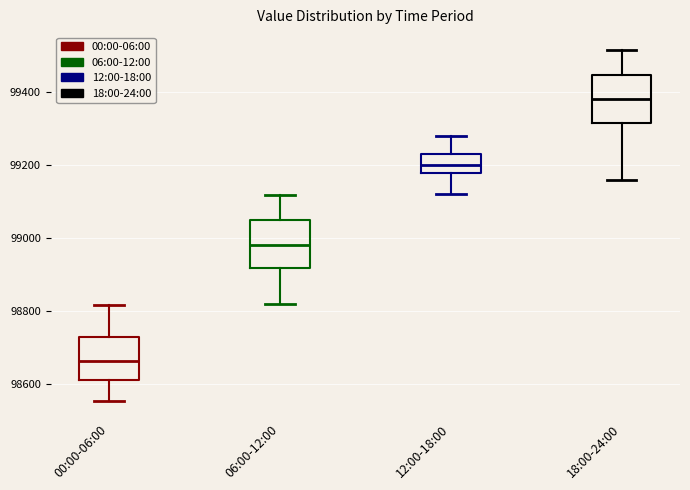

Reading left to right, read every box against the y-axis: the position of its median line, the range the box covers, and the ends of its whiskers. The values are not printed on the chart, so give them approximately, as read against the axis.

00:00-06:00: median 98660, box 98620 to 98720, whiskers 98560 to 98820
06:00-12:00: median 98980, box 98920 to 99040, whiskers 98820 to 99120
12:00-18:00: median 99200, box 99180 to 99240, whiskers 99120 to 99280
18:00-24:00: median 99380, box 99320 to 99440, whiskers 99160 to 99520